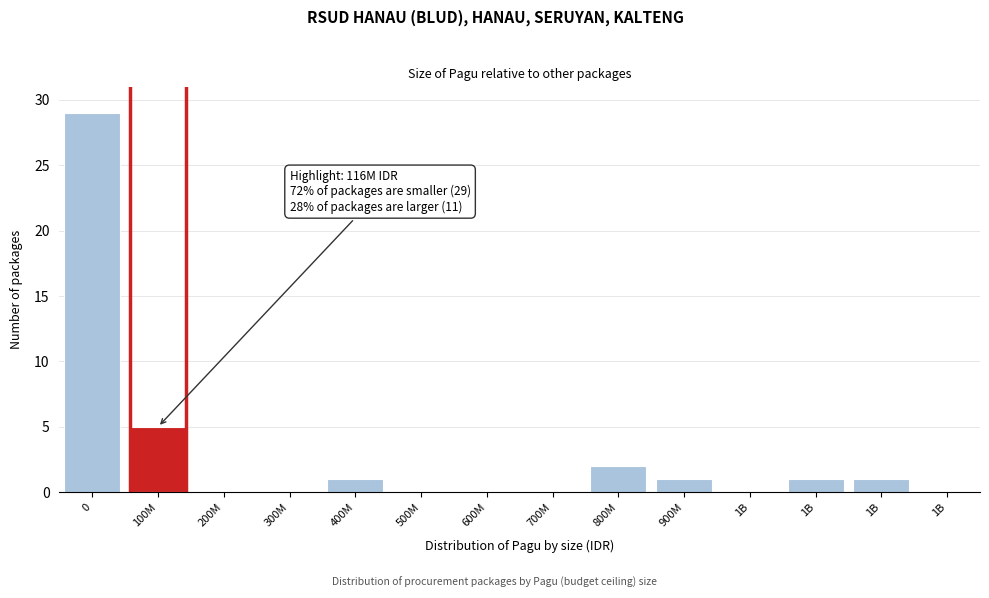

How many distinct data groups are displayed?

1